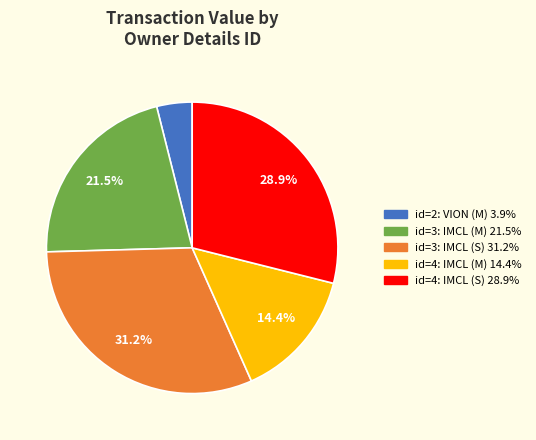

Is there a majority slice in this chart?

No